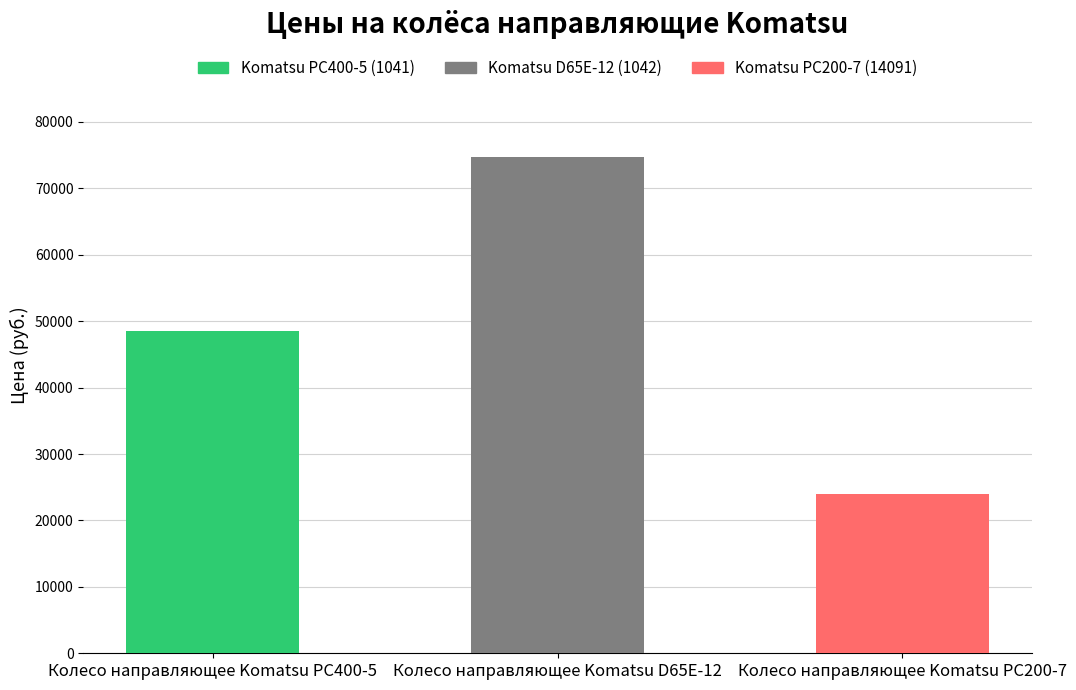

Reading left to right, what are all the values shown in this chart?

48500	74690	24000